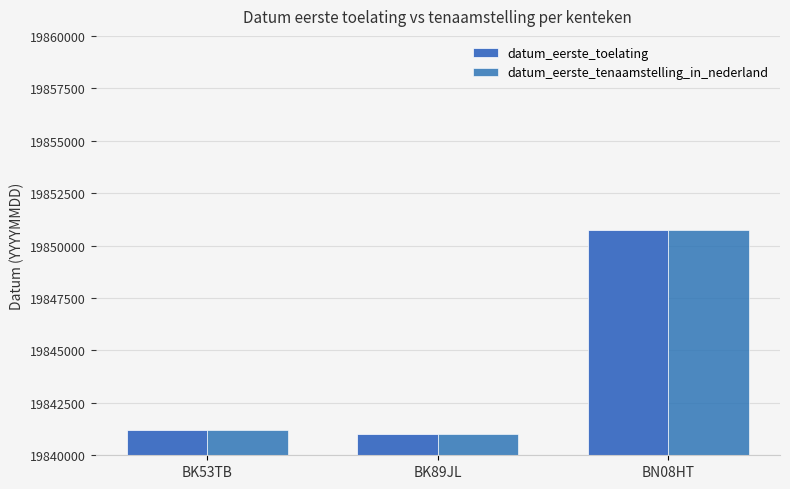

Reading right to left, transcribe all the data shown in this chart.

datum_eerste_toelating: BN08HT=19850726	BK89JL=19841023	BK53TB=19841212
datum_eerste_tenaamstelling_in_nederland: BN08HT=19850726	BK89JL=19841023	BK53TB=19841212